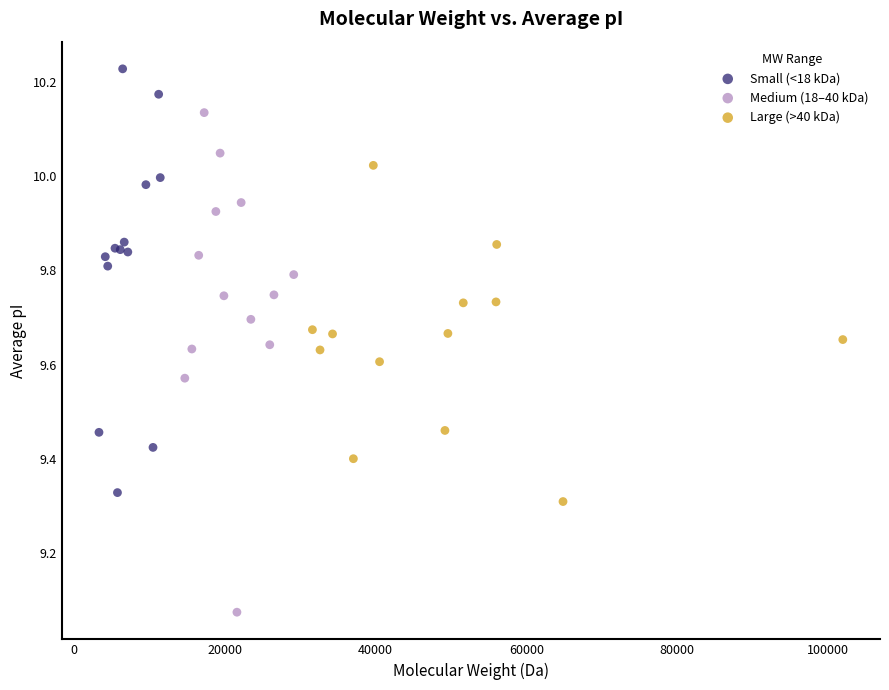

What are all the series names shown in the legend?

Small (<18 kDa), Medium (18–40 kDa), Large (>40 kDa)